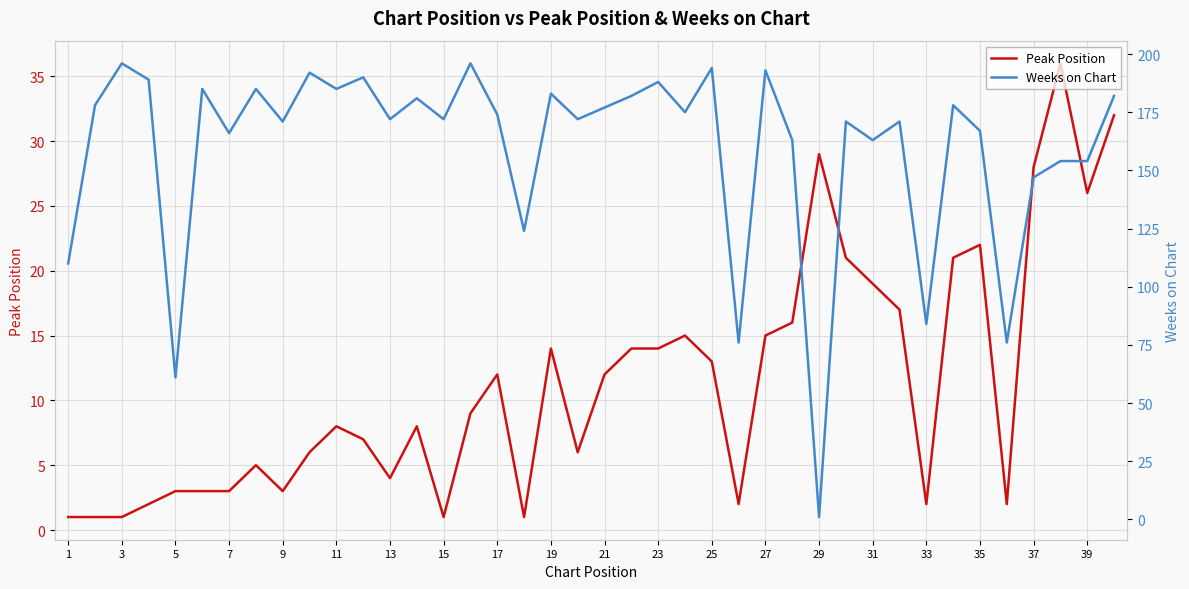

Count the number of data series in this chart.

2